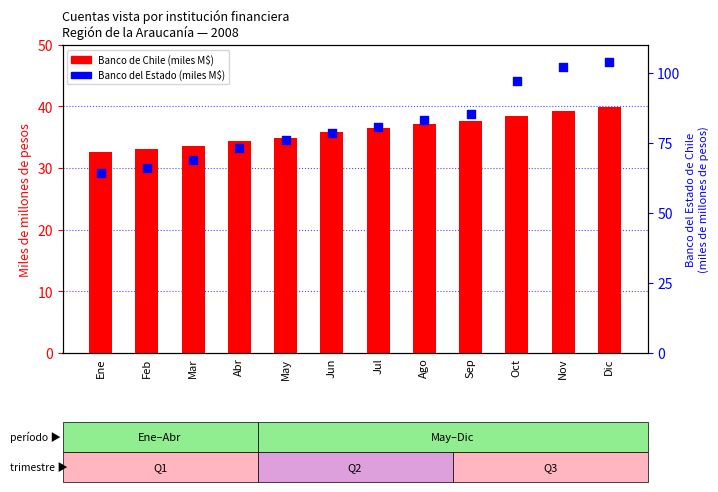

At how many categories does at least one series exceed 102?

1